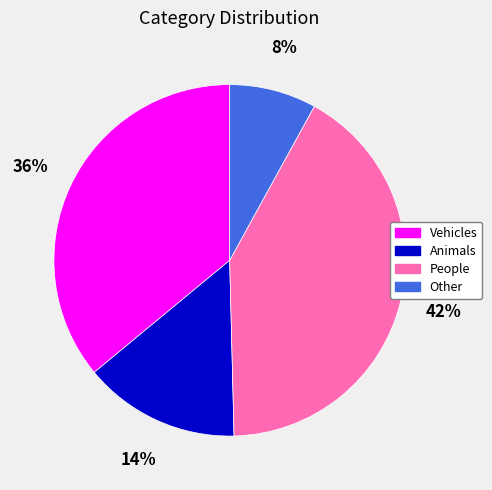

Rank the categories by value from highest to lowest.

People, Vehicles, Animals, Other